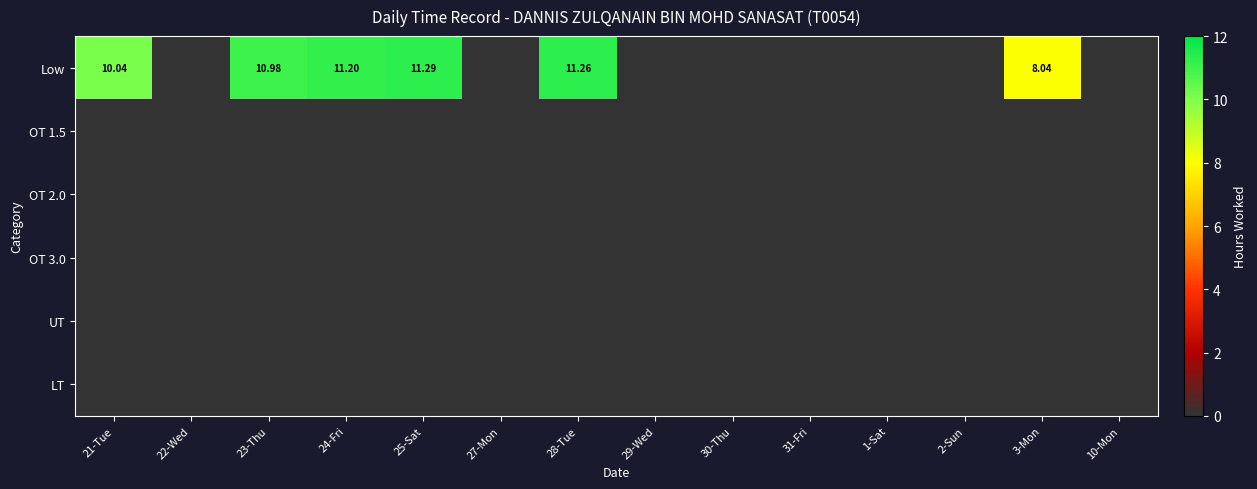

What is the maximum value shown in the chart?

11.3